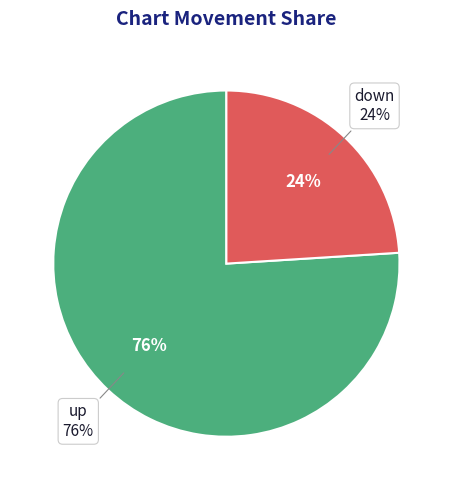

What percentage is the down slice, to the nearest percent?

24%